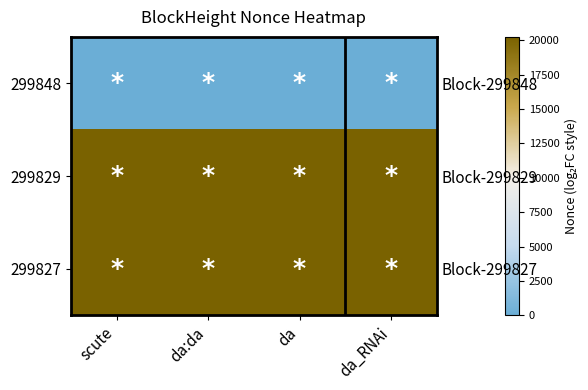

Count the number of categories in the chart.

4